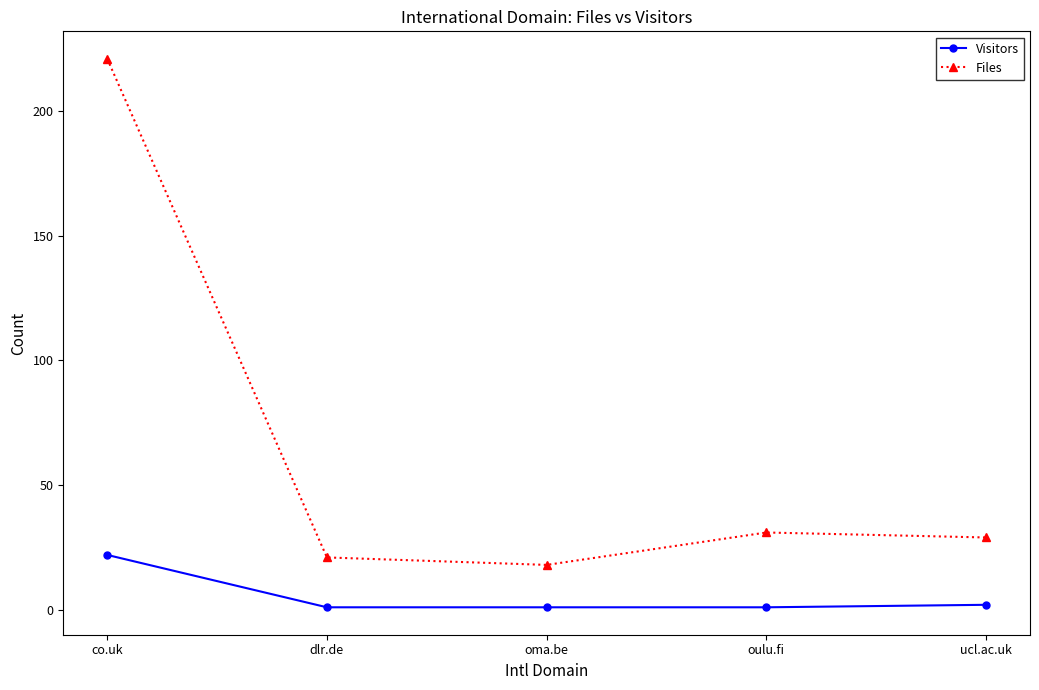

What are all the series names shown in the legend?

Visitors, Files